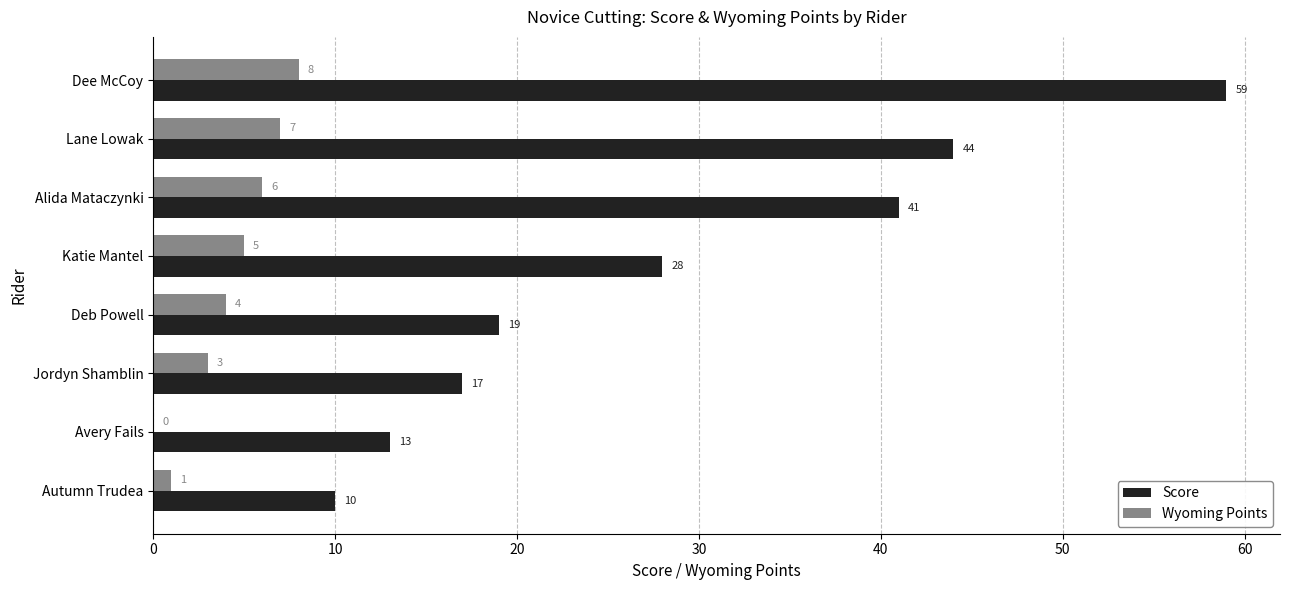

Between Katie Mantel and Autumn Trudea, which series saw the biggest shift?

Score